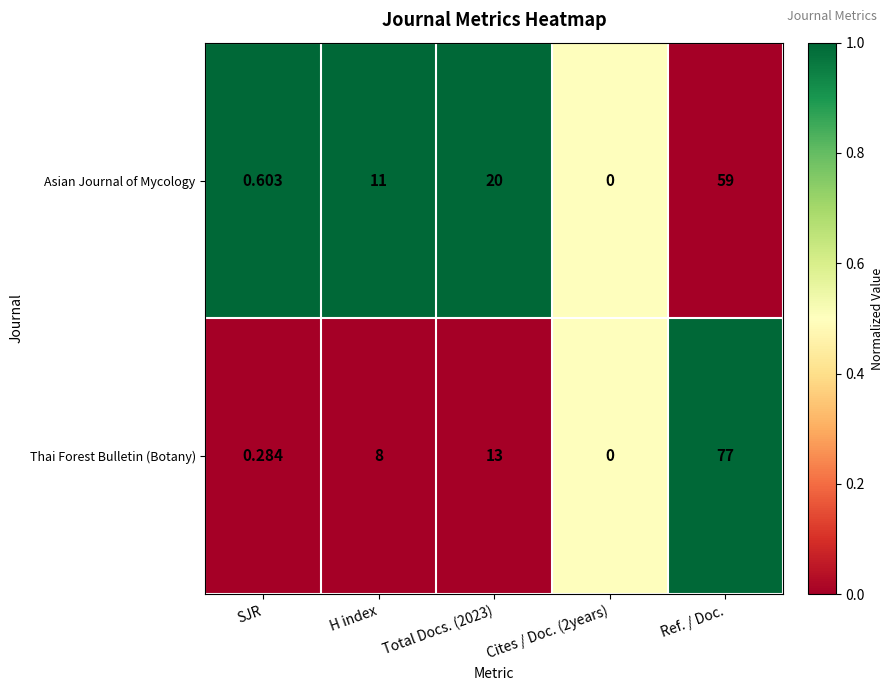

Which series has the largest total across all categories?

Thai Forest Bulletin (Botany)